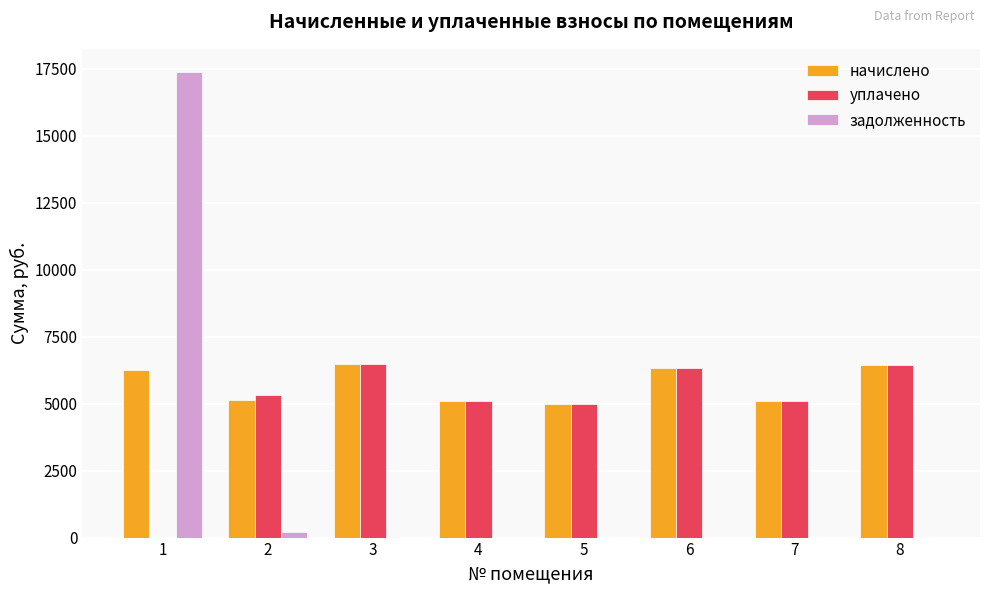

What is the sum of the уплачено values at 3 and 7?

11587.9